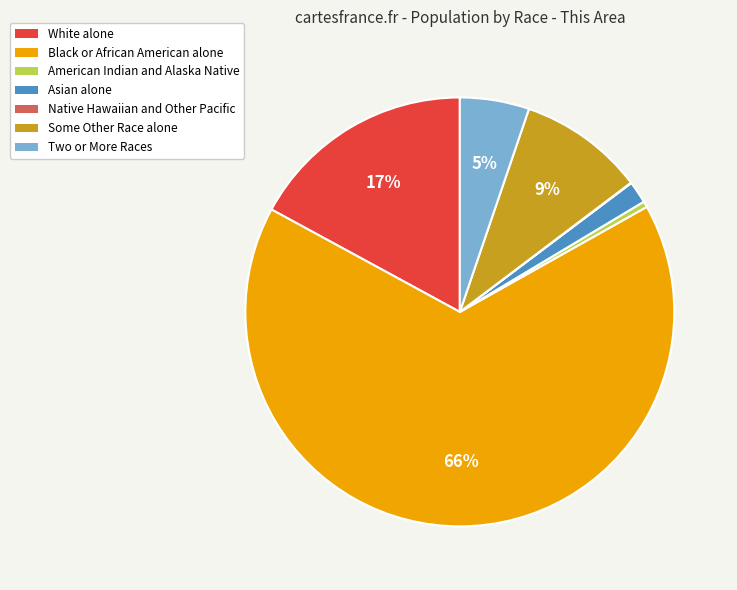

What is the largest slice in the pie chart?

Black or African American alone